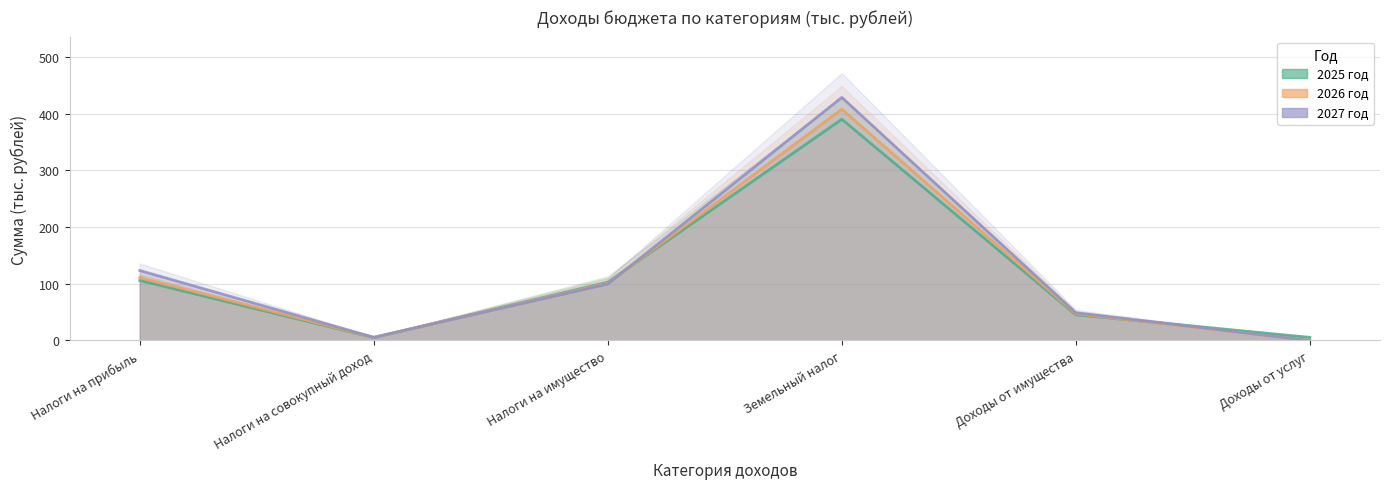

How many distinct data groups are displayed?

3